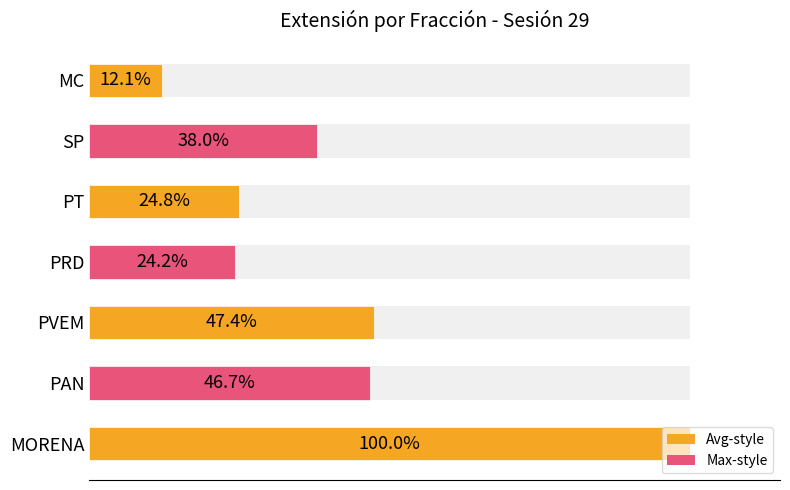

What is the value of the 2nd bar from the left?

46.7